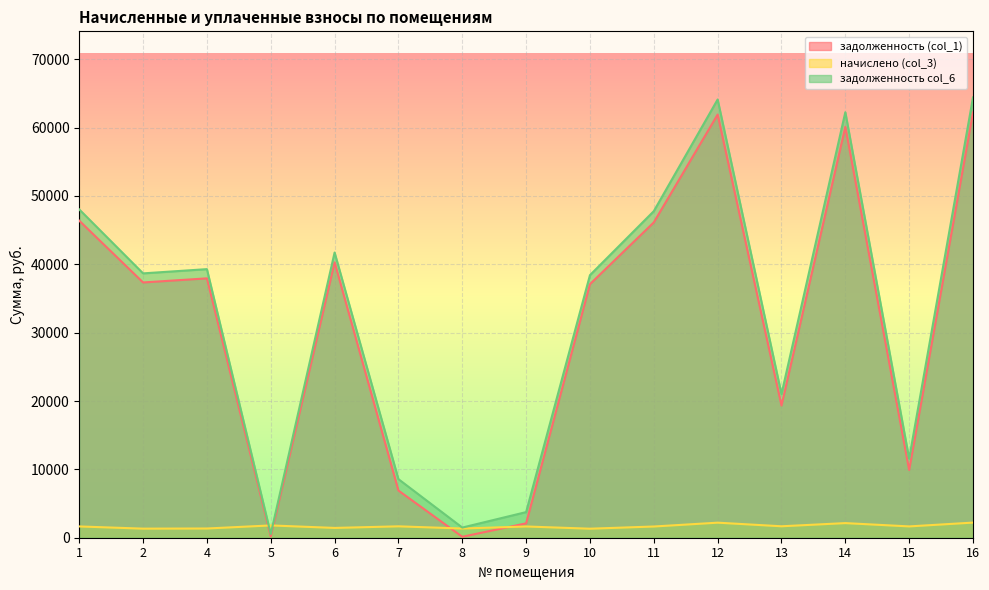

Reading left to right, extract all data points from this chart.

задолженность (col_1): 46387.0	37349.0	37948.3	177.2	40295.3	6904.1	137.2	2104.0	37099.4	46137.2	61915.7	19339.2	60118.2	9909.7	62215.2
начислено (col_3): 1649.9	1328.5	1349.8	1799.1	1433.2	1665.9	1348.0	1644.6	1319.6	1641.0	2202.2	1674.8	2138.3	1655.2	2212.9
задолженность col_6: 48036.9	38677.5	39298.1	546.3	41728.5	8570.0	1485.2	3748.5	38419.0	47778.3	64117.9	21014.0	62256.5	11564.9	64428.1